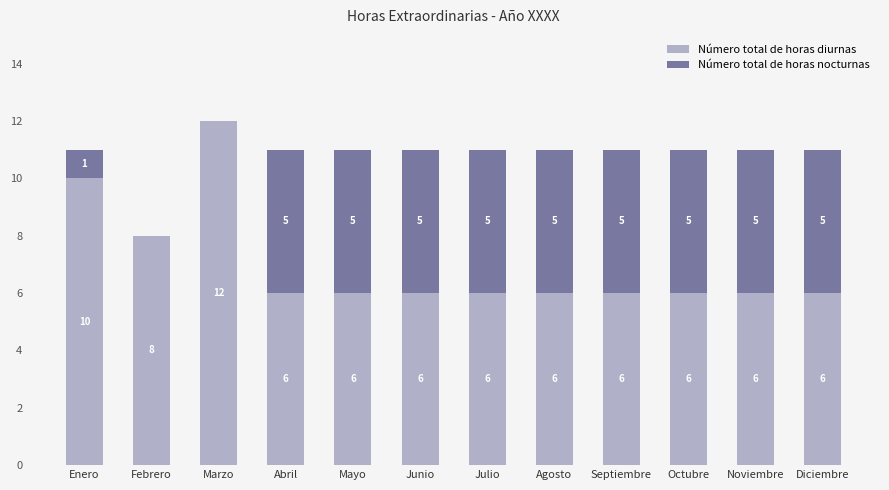

At which label does Número total de horas diurnas reach its peak?

Marzo